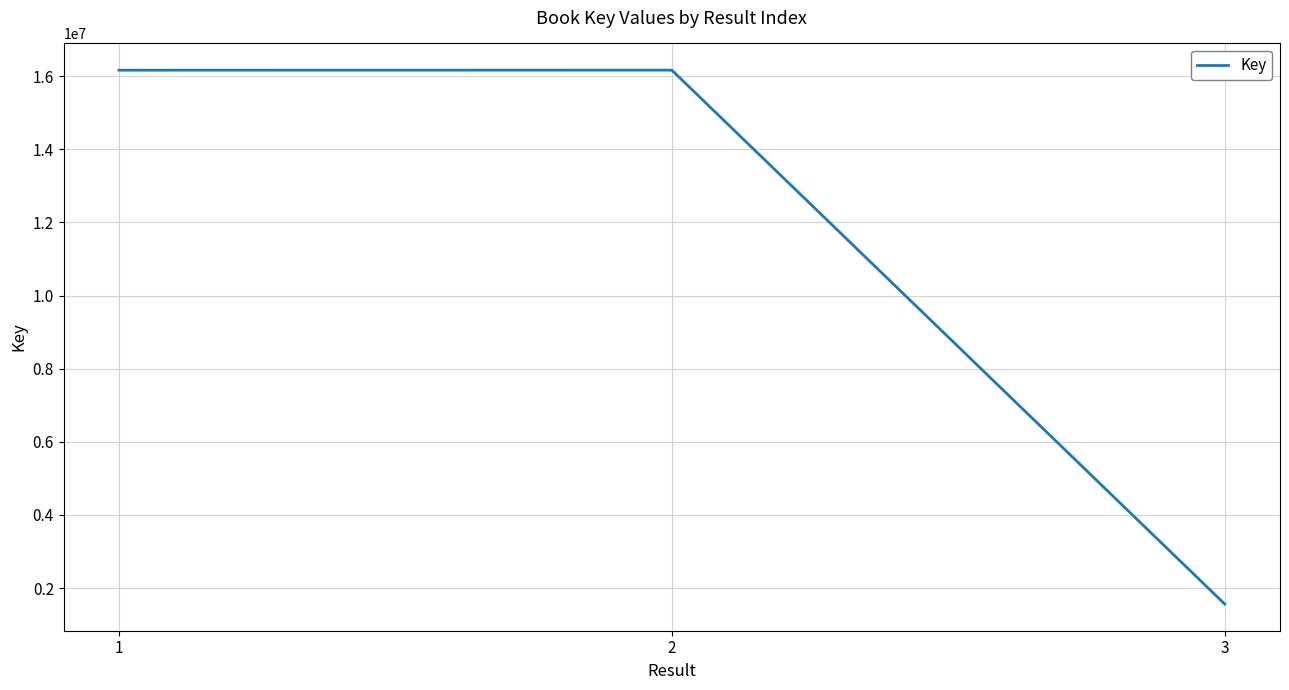

The chart shows a value of 634184 at 3. True or false?

False